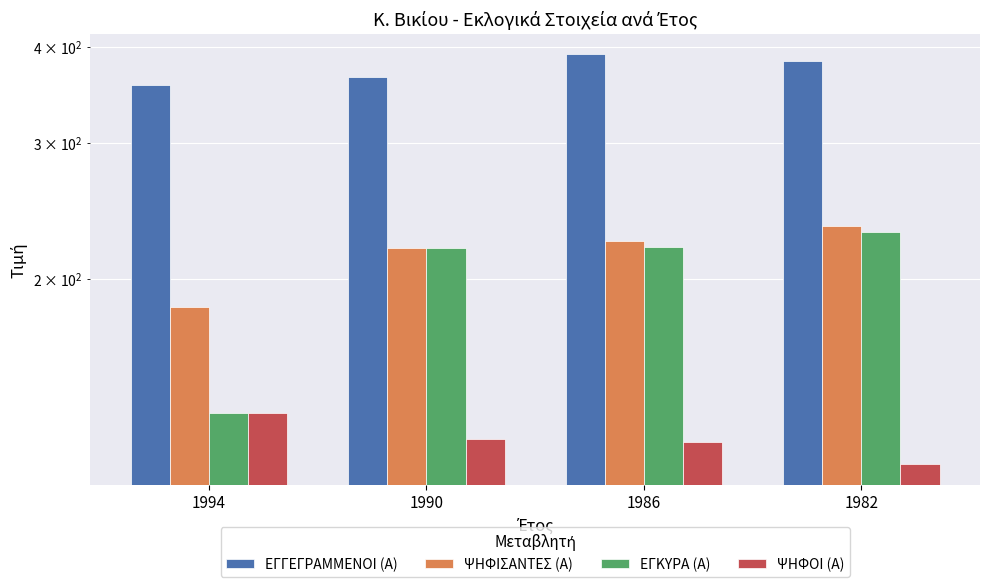

List the labels in order of ΨΗΦΟΙ (Α) value, smallest first.

1982, 1986, 1990, 1994